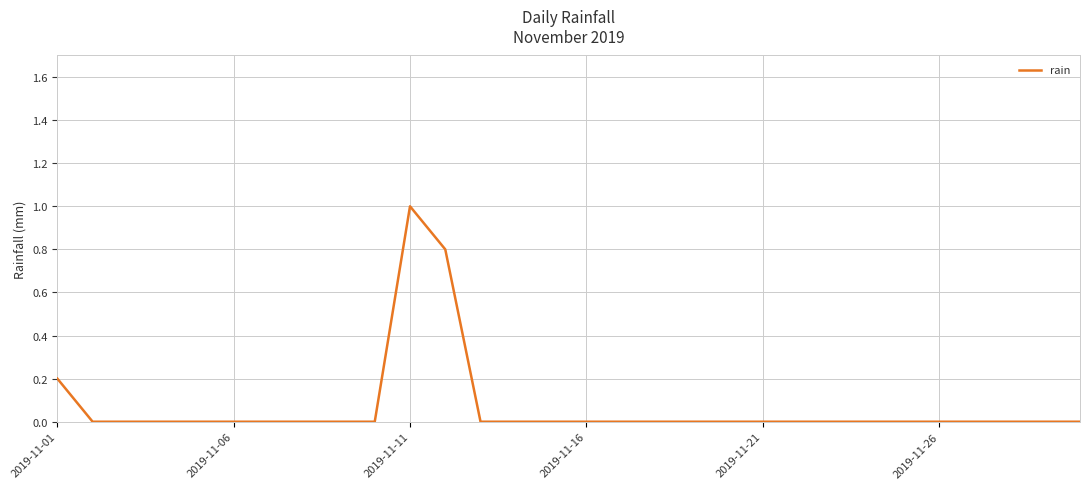

What is the difference between the maximum and minimum values?

1.0